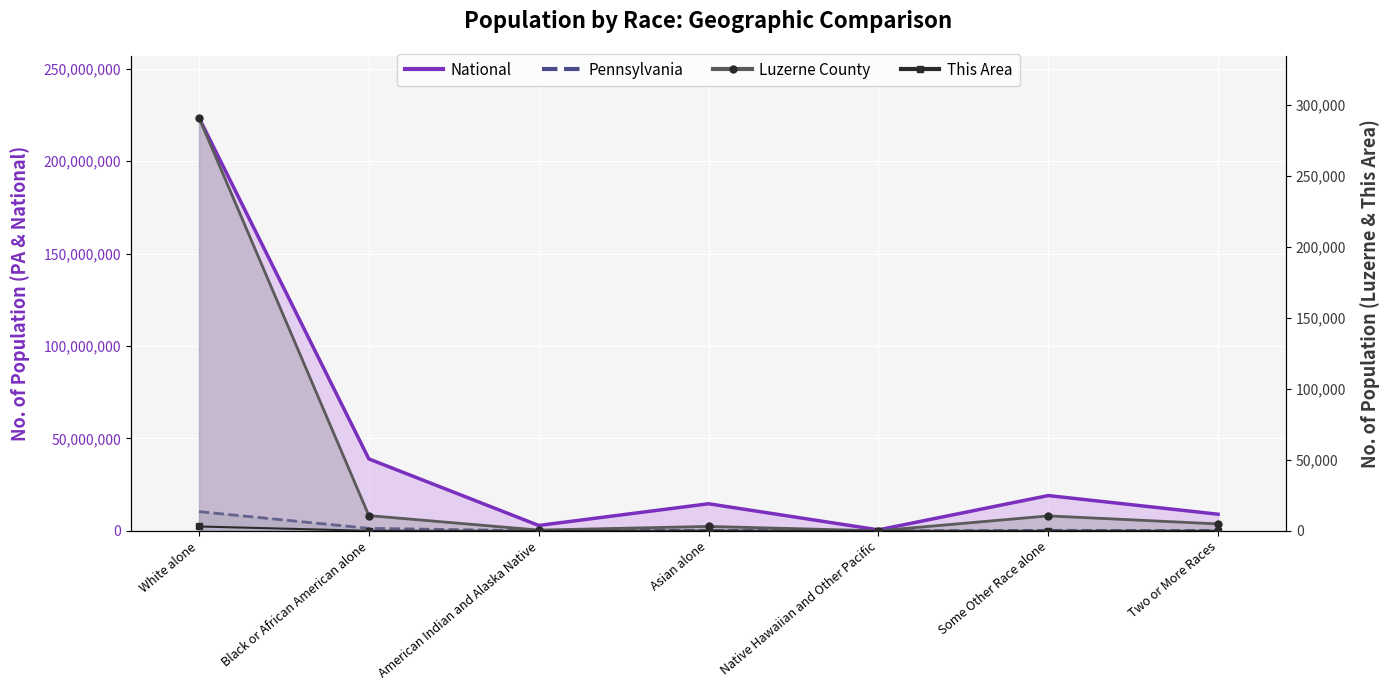

What is the highest value of the Luzerne County series?

290943